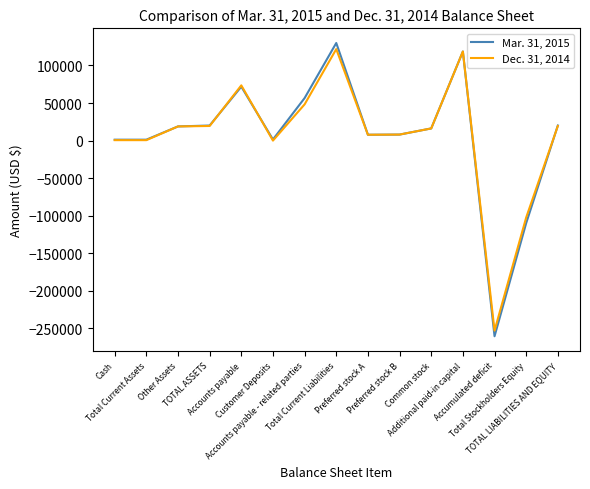

What is the sum of the Dec. 31, 2014 values at Common stock and Customer Deposits?

16208